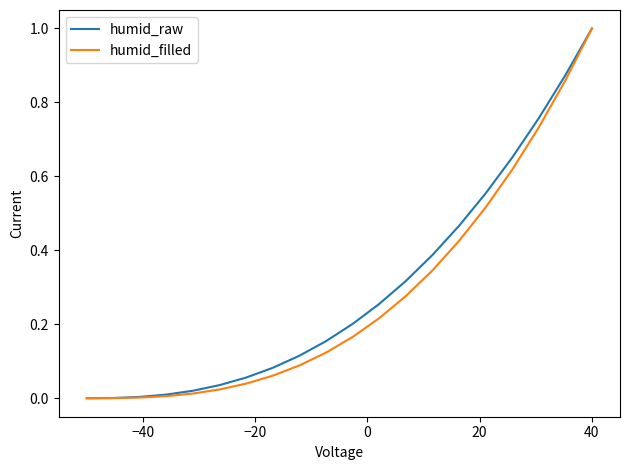

What is the maximum value shown in the chart?

1.0